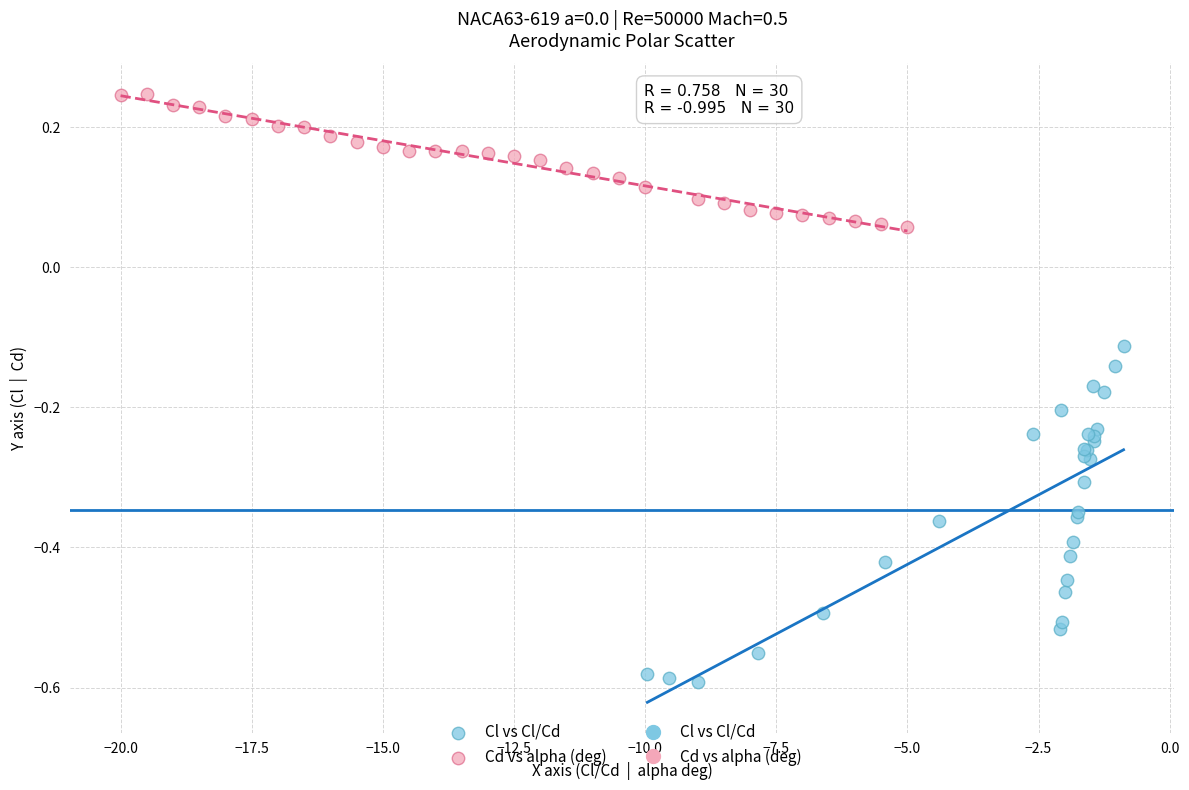

Which series contains the highest Y value?

Cd vs alpha (deg)